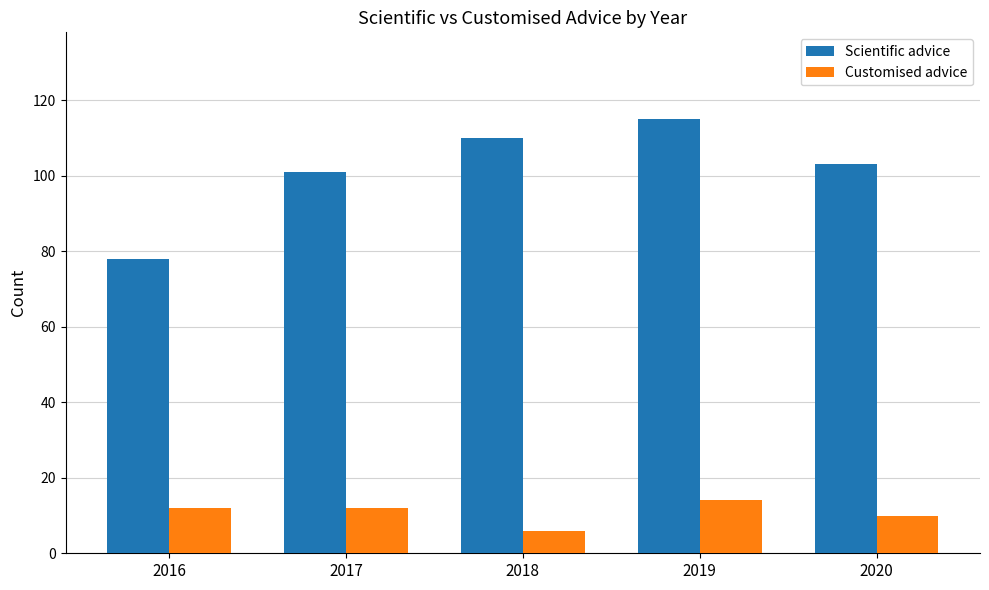

What is the difference between the Customised advice values at 2018 and 2017?

6